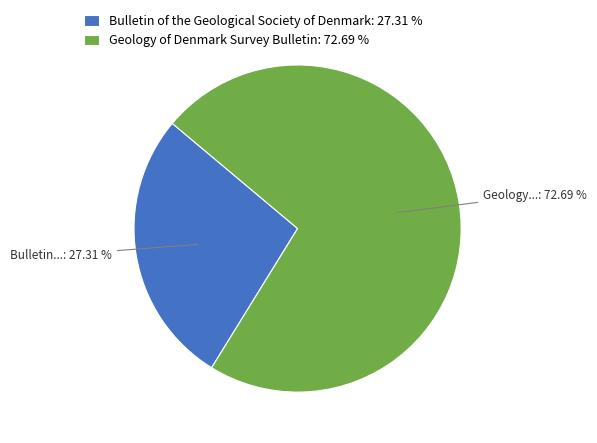

Which category has the smallest portion of the pie?

Bulletin of the Geological Society of Denmark